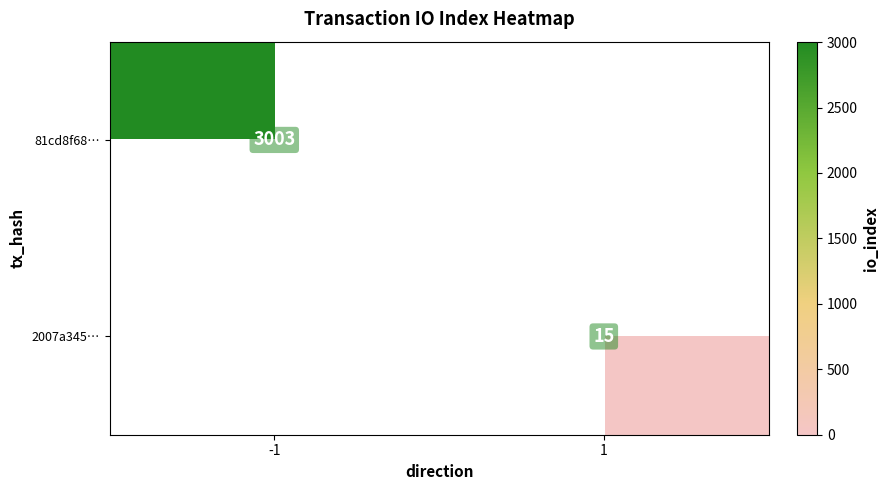

Is the value of 81cd8f68… at -1 greater than the value of 2007a345… at 1?

Yes